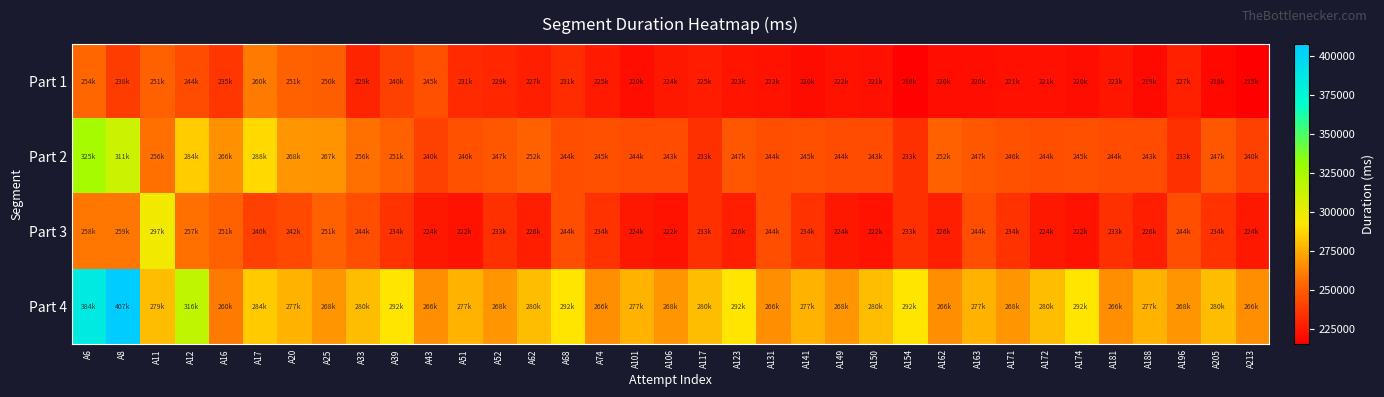

Rank the series by their maximum value, from highest to lowest.

Part 4, Part 2, Part 3, Part 1